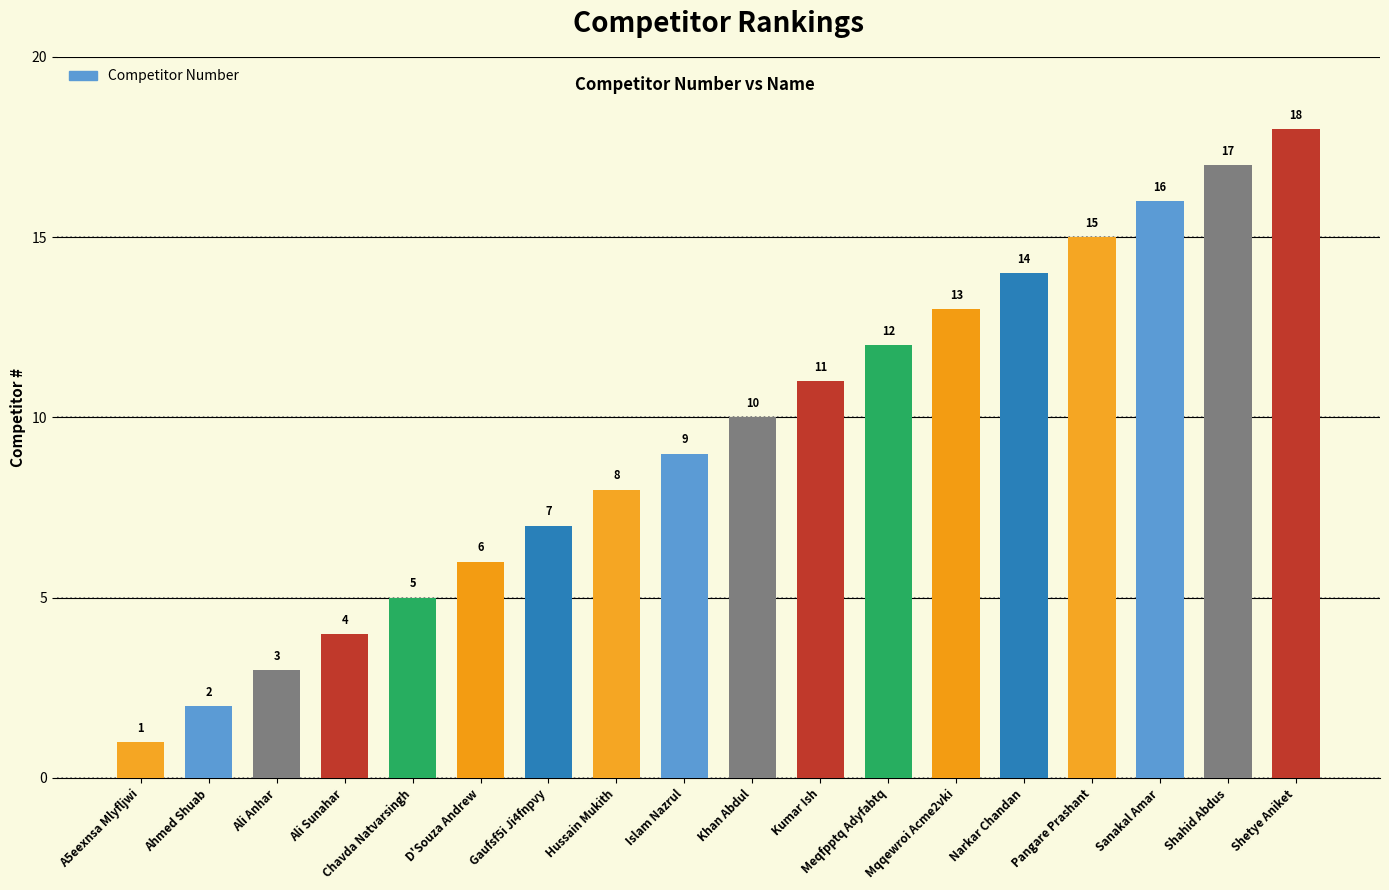

What is the label of the 10th bar from the right?

Islam Nazrul